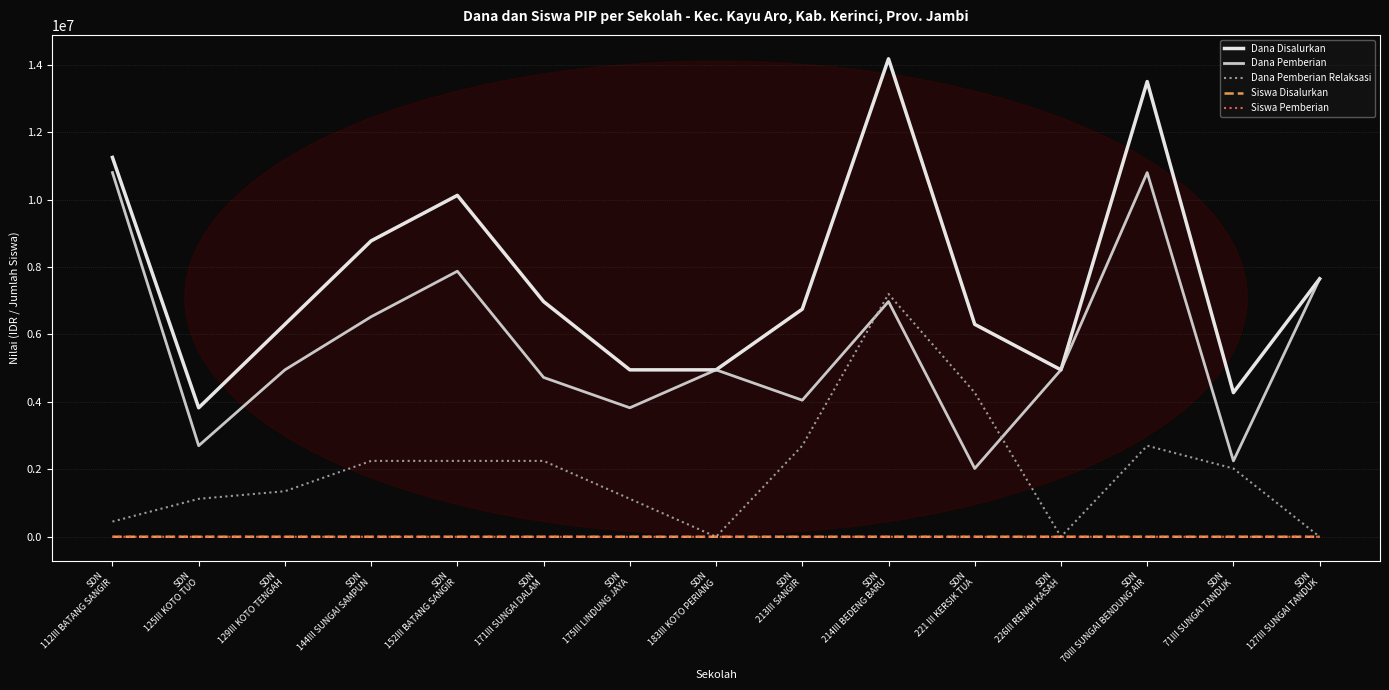

What are all the series names shown in the legend?

Dana Disalurkan, Dana Pemberian, Dana Pemberian Relaksasi, Siswa Disalurkan, Siswa Pemberian